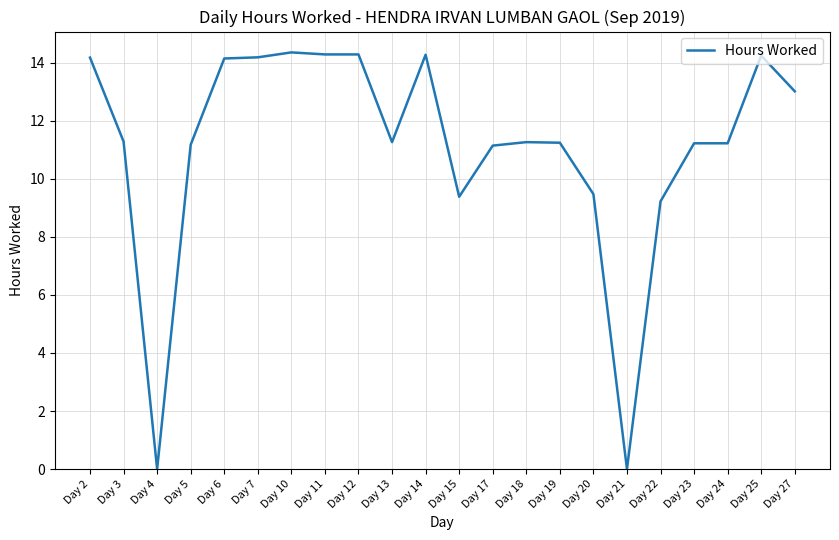

What is the change in value from Day 22 to Day 24?

+2.0